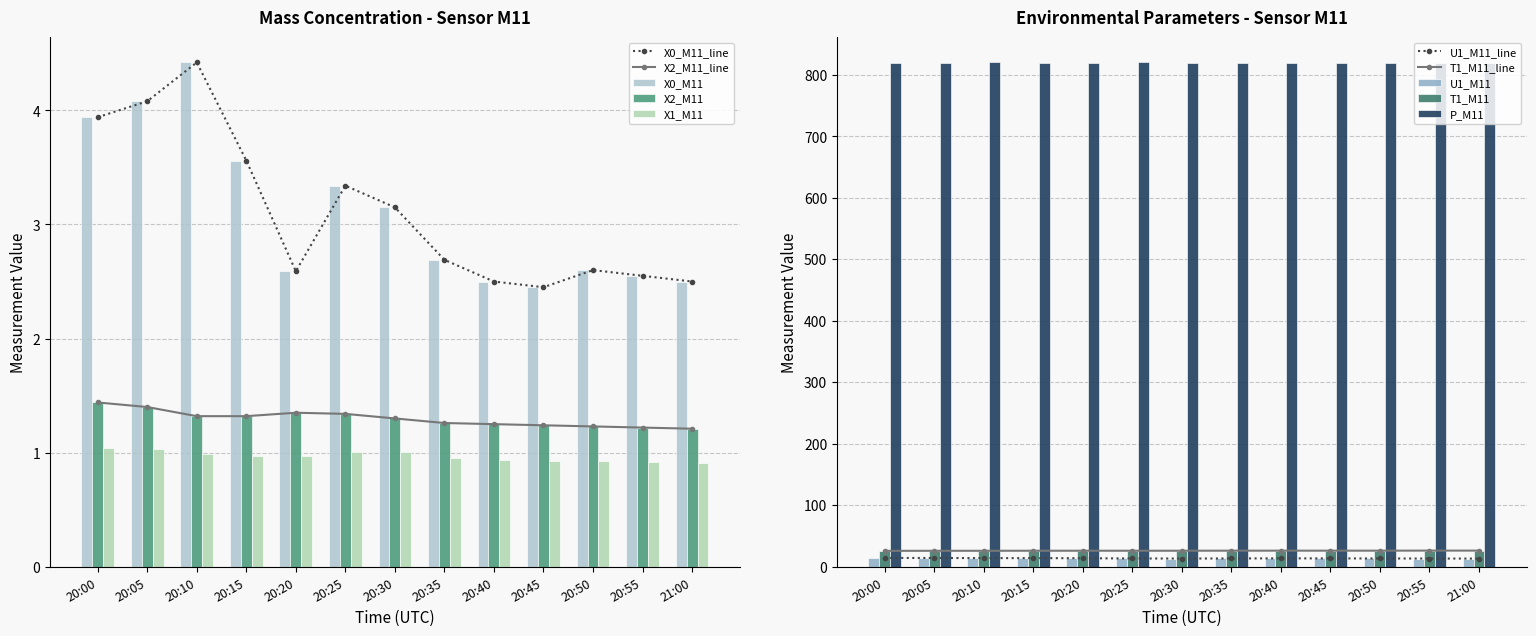

Is the value of X2_M11 at 20:00 greater than the value of P_M11 at 20:00?

No